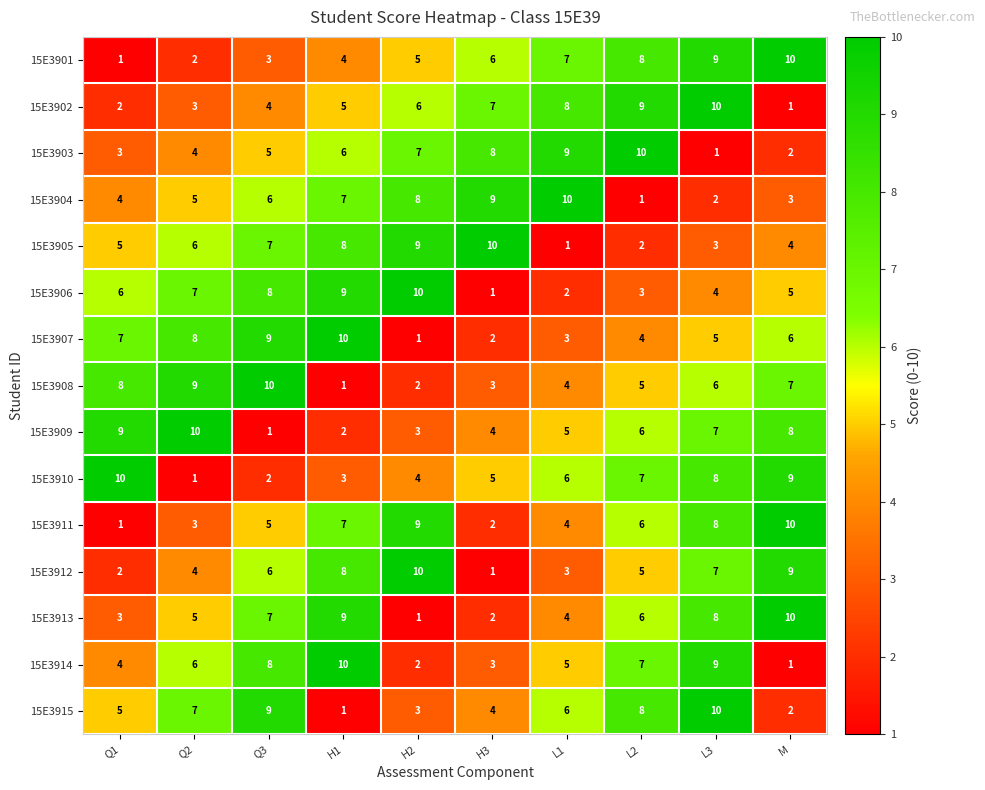

What is the difference between the 15E3911 values at L3 and L1?

4